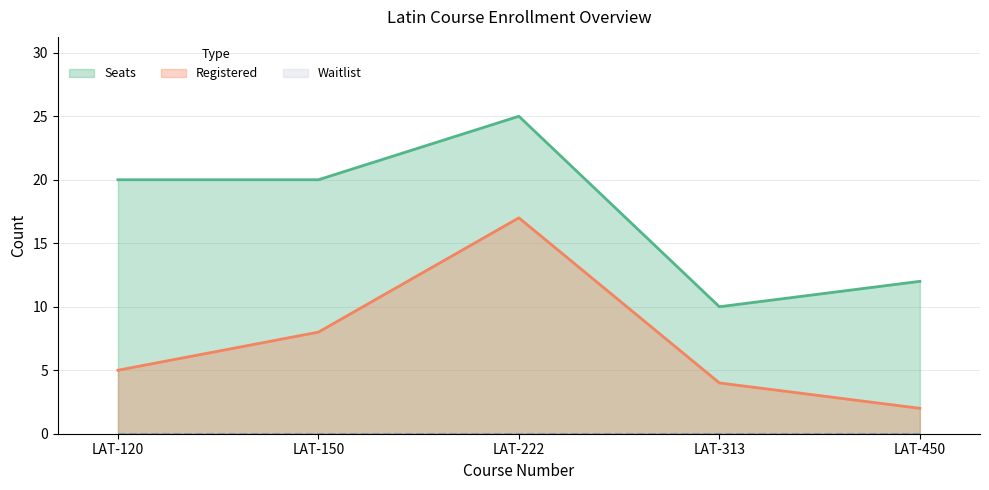

Which category has the lowest value in the Seats series?

LAT-313